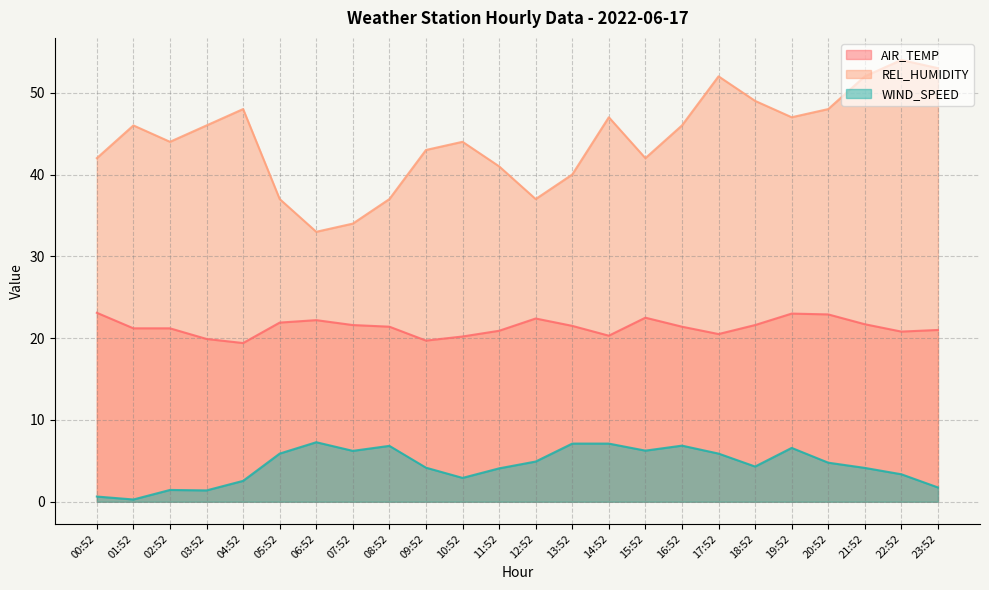

How many data points does each series have?

24